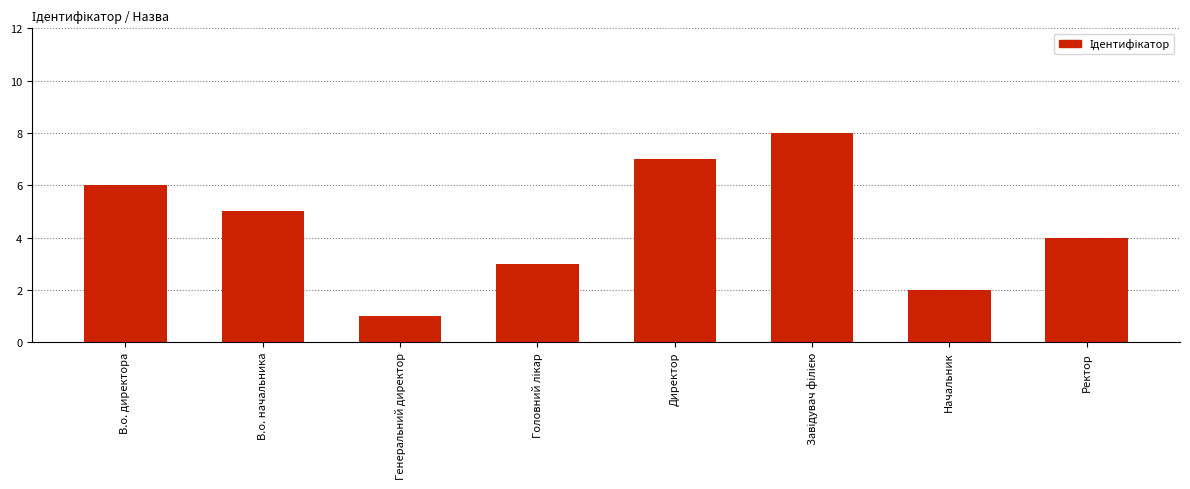

What is the label of the 8th bar from the left?

Ректор